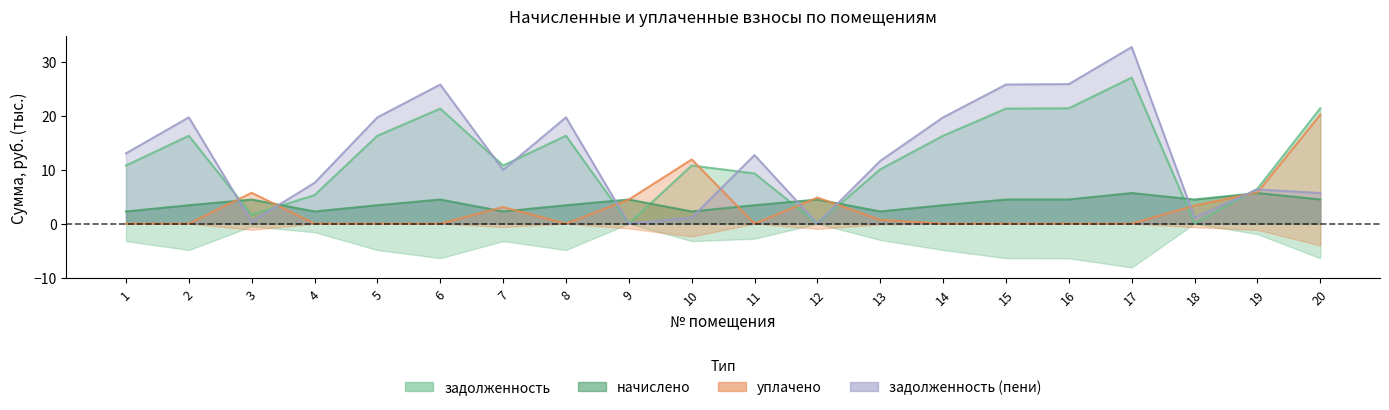

The value of уплачено at 16 is 12.0. True or false?

False